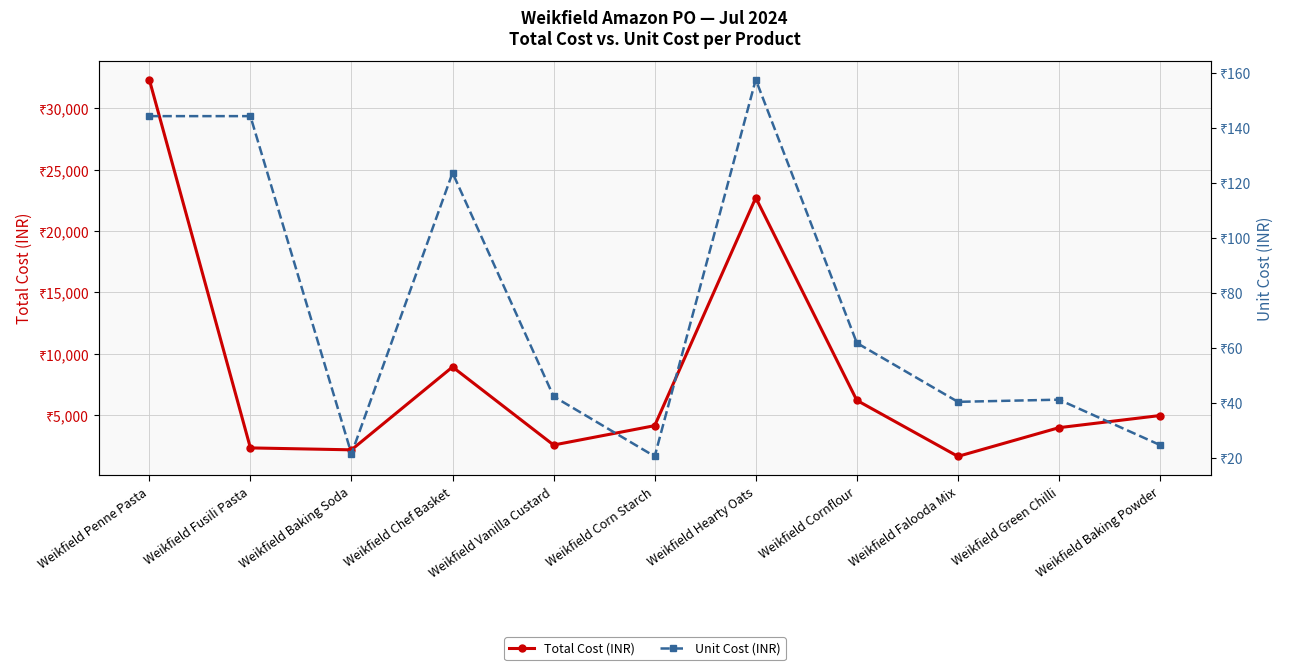

What is the maximum value for Total Cost (INR)?

32338.9